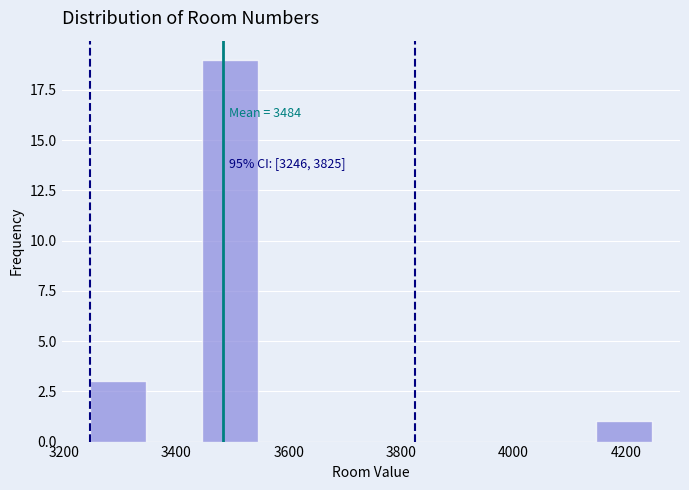

Over which range of the x-axis is the bar tallest?

3446 to 3546